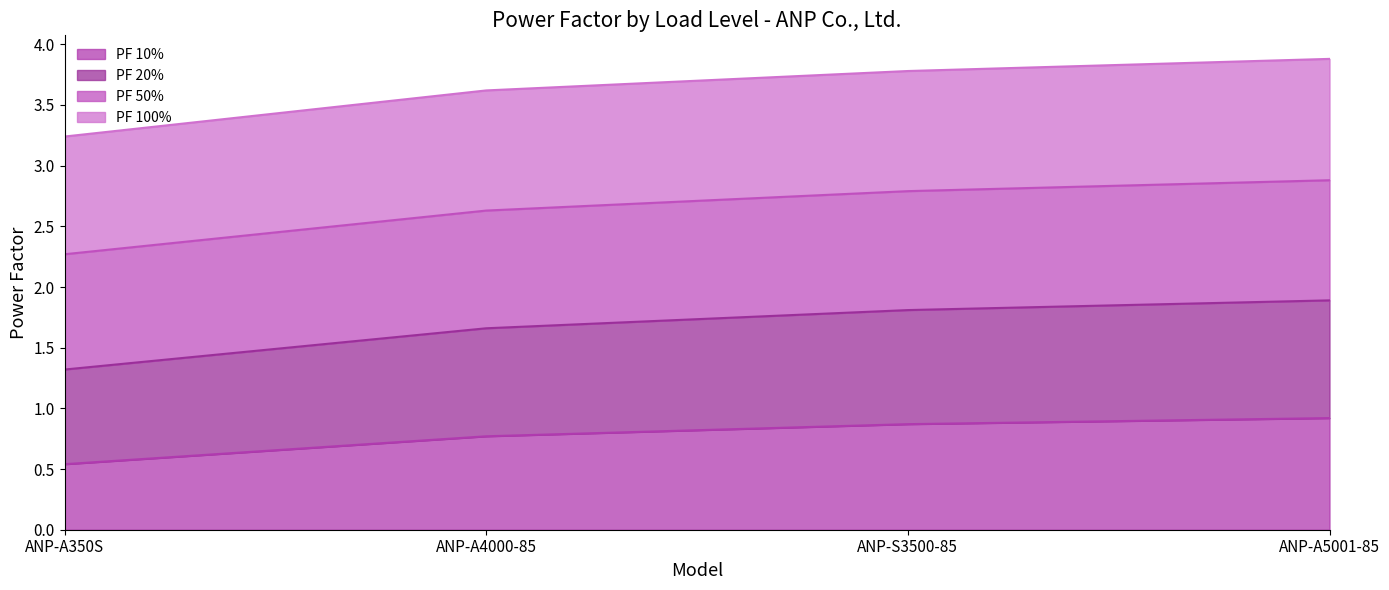

Where is PF 10% nearest to the value 0?

ANP-A350S